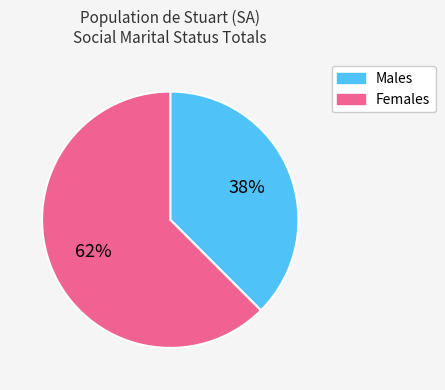

To the nearest percent, what is the average slice percentage?

50%